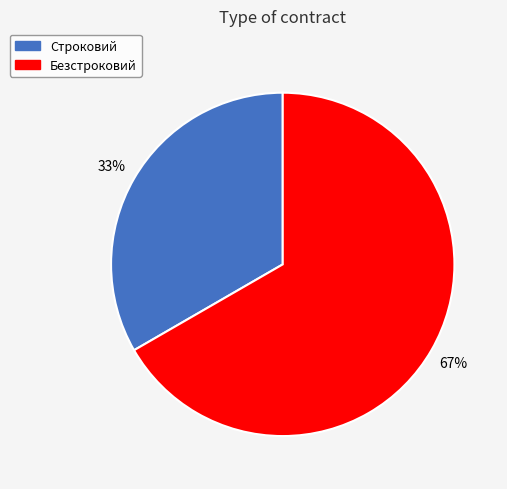

To the nearest percent, what is the average slice percentage?

50%